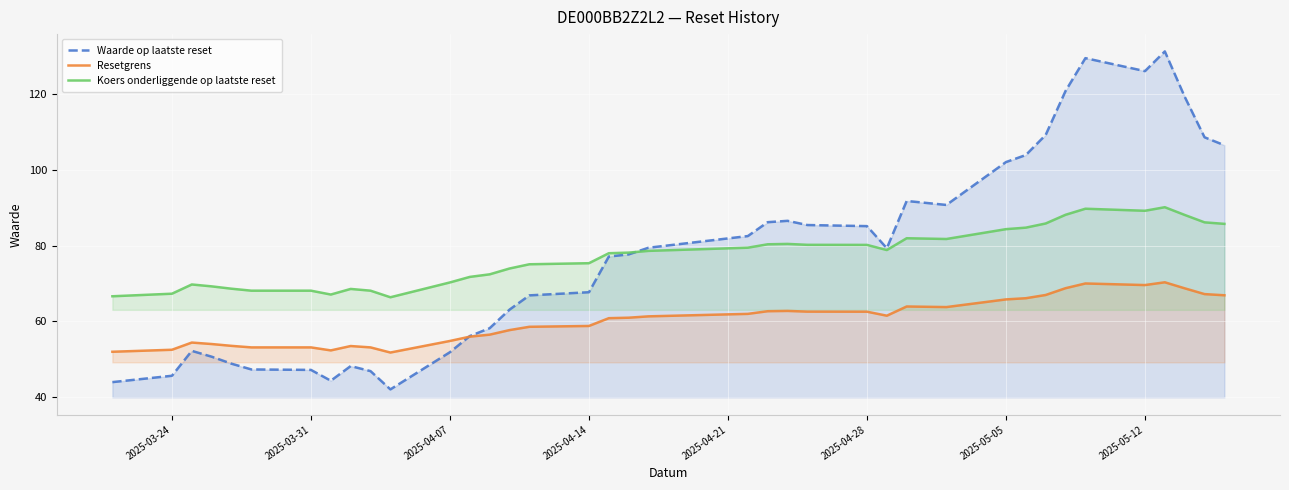

True or false: Koers onderliggende op laatste reset and Resetgrens intersect in this chart.

False